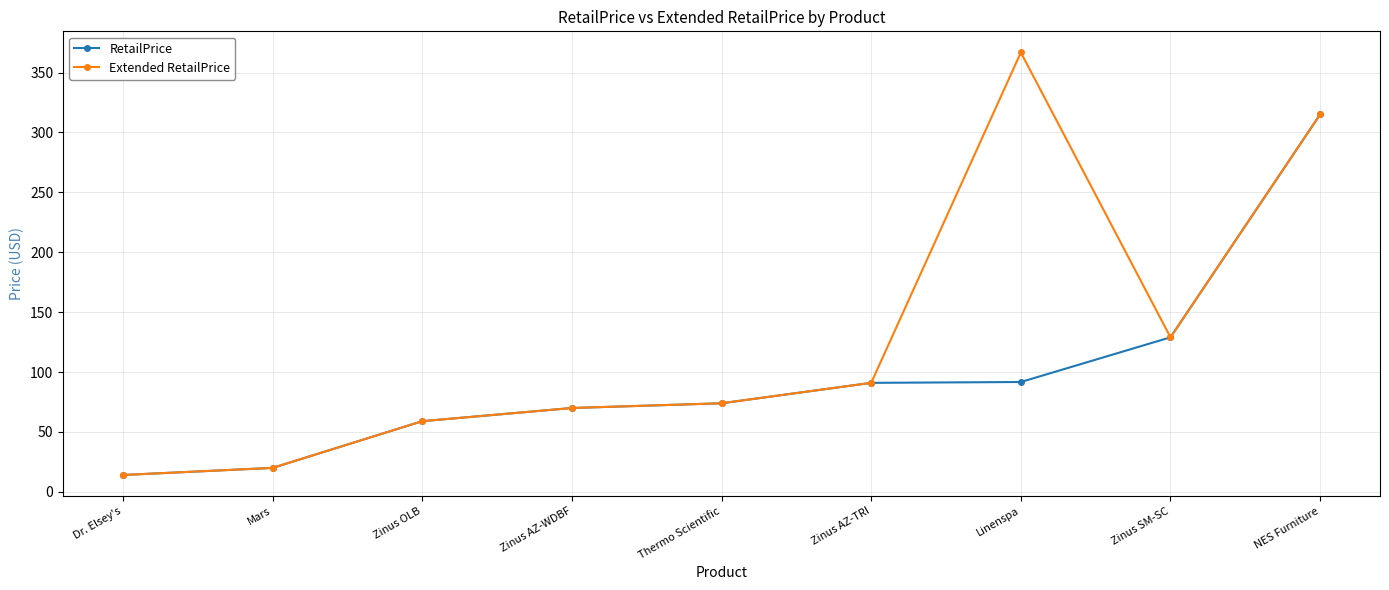

The value of Extended RetailPrice at Zinus AZ-TRI is 59.7. True or false?

False